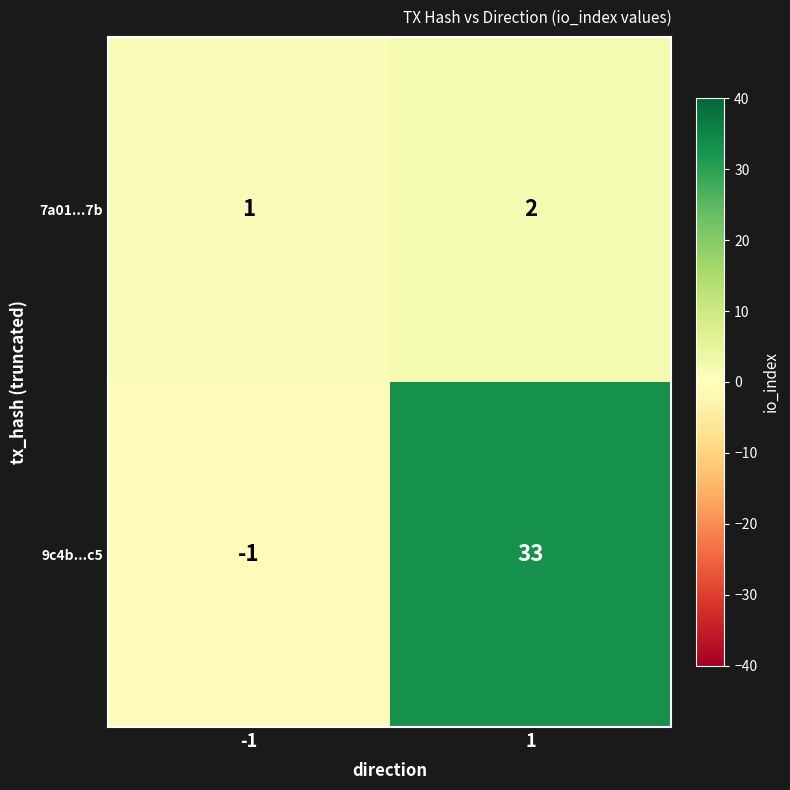

What is the approximate value of 9c4b...c5 at 1, to the nearest 5?

35